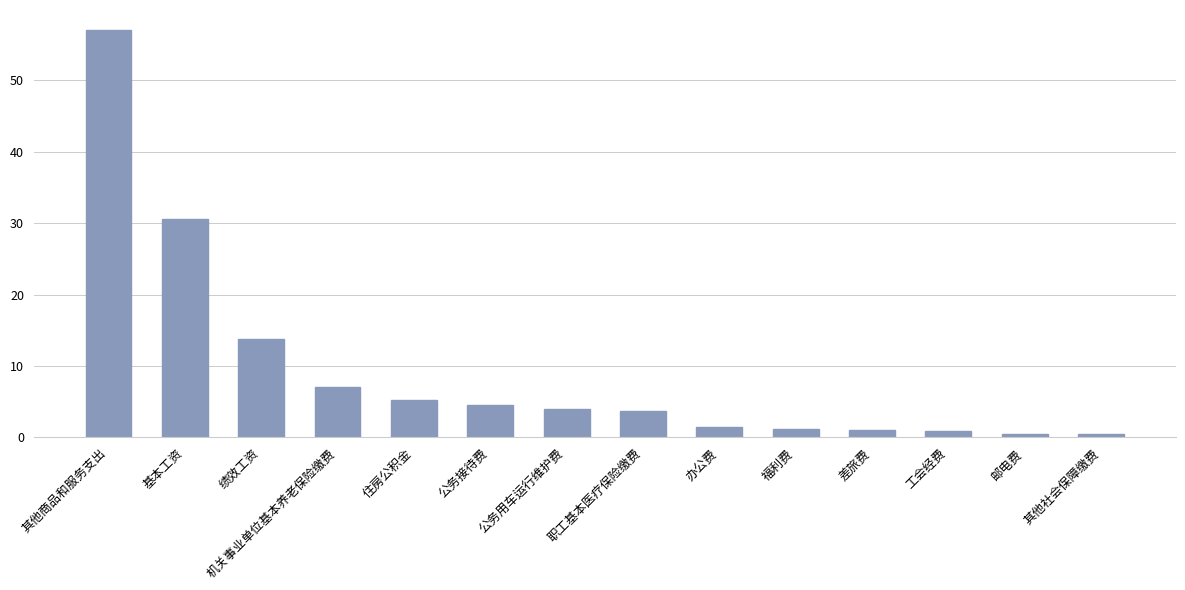

Which has a higher value, 办公费 or 公务用车运行维护费?

公务用车运行维护费